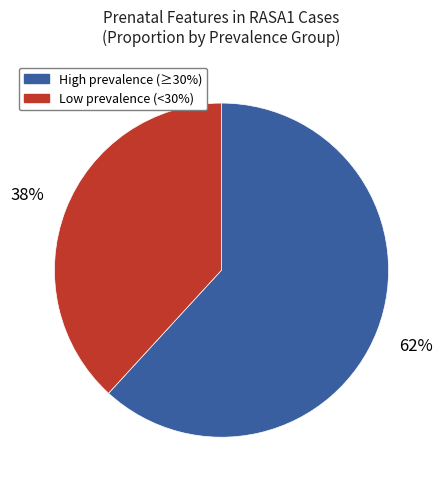

Is Low prevalence (<30%) the majority of the pie?

No